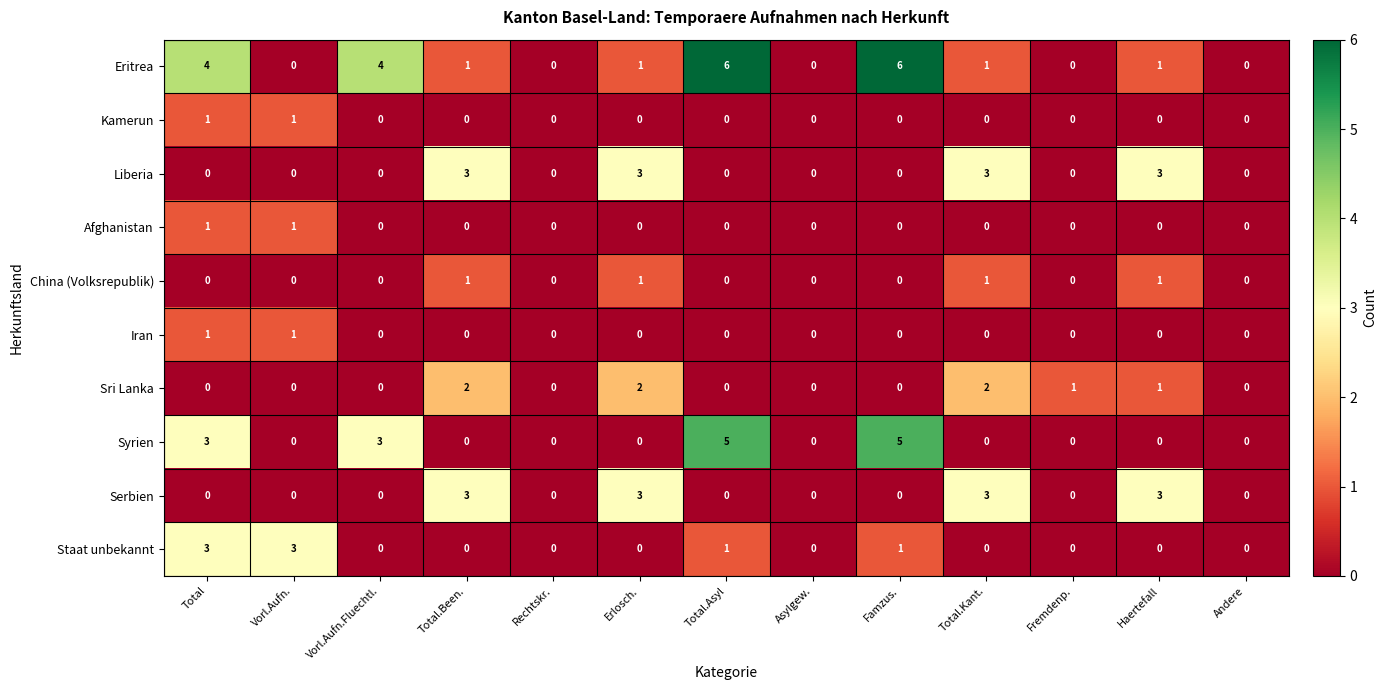

How many data points does each series have?

13